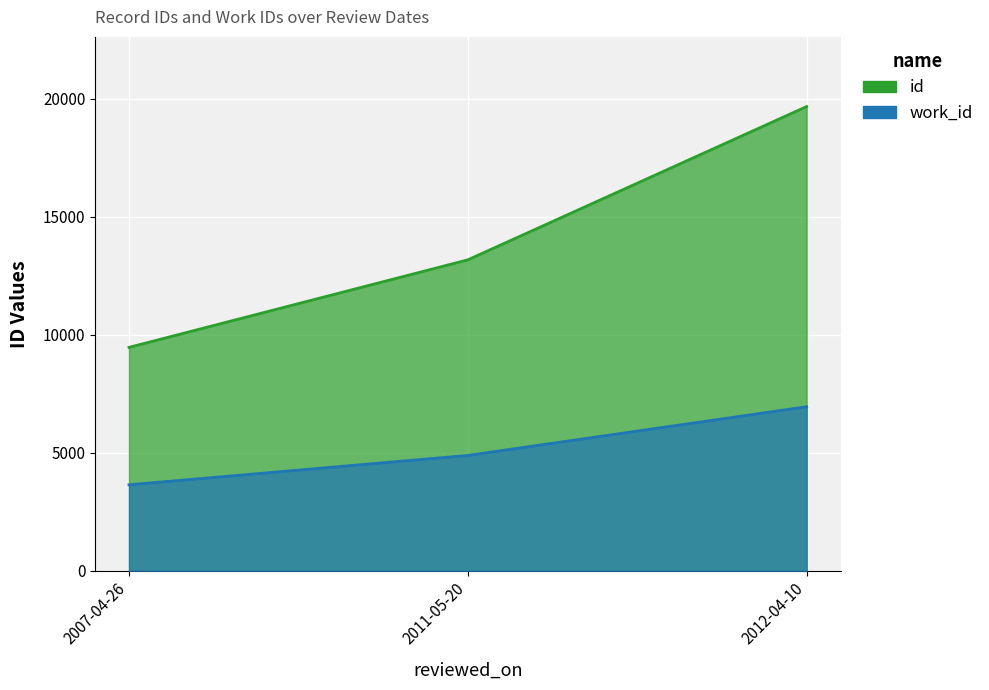

What is the value of the work_id point at the 2nd from the left?

4891